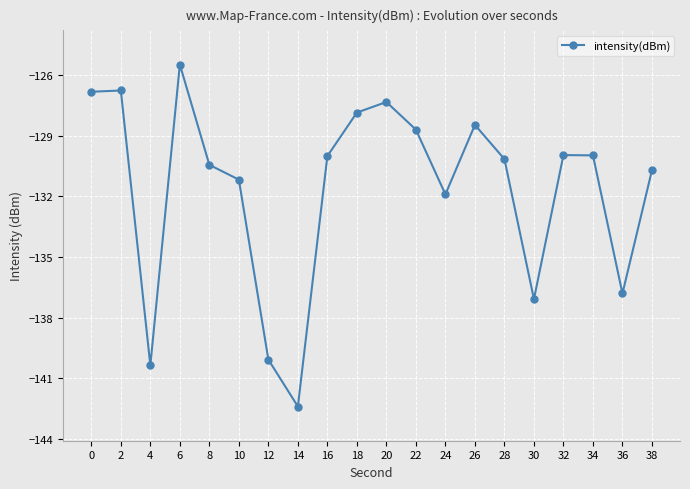

How many categories are shown in the chart?

20